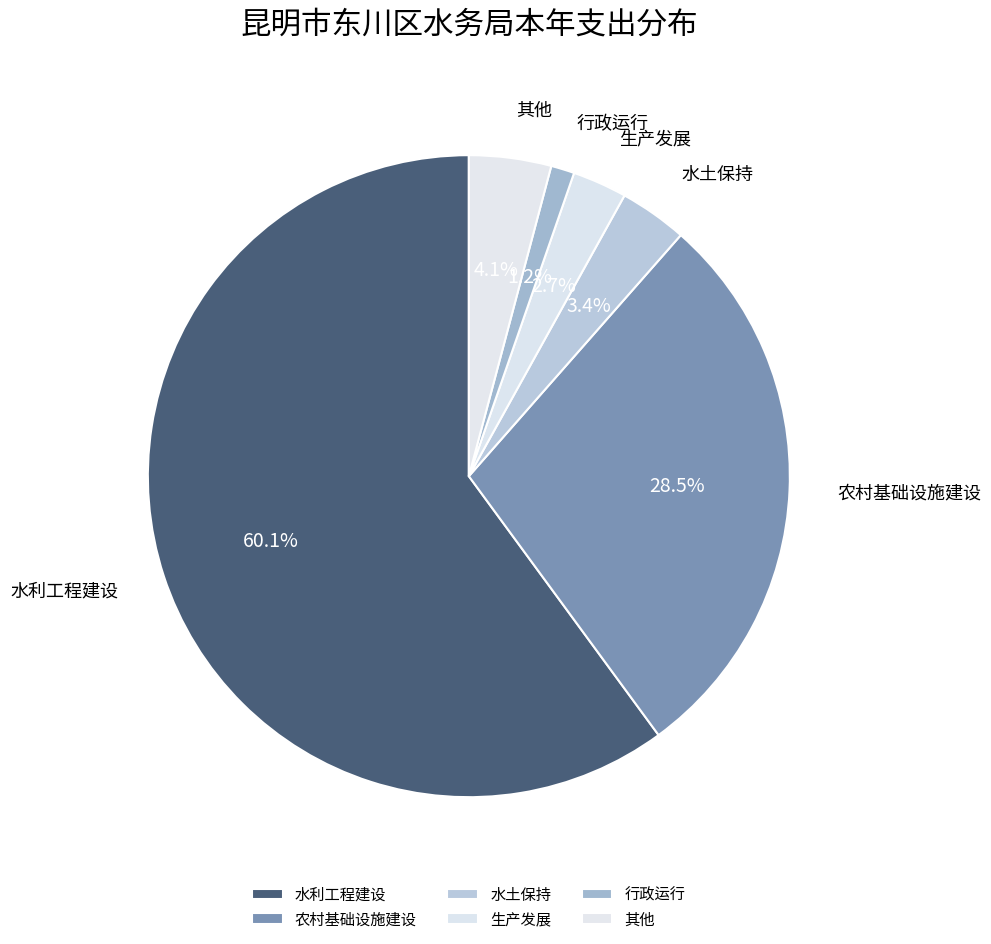

Between 水土保持 and 生产发展, which is larger?

水土保持